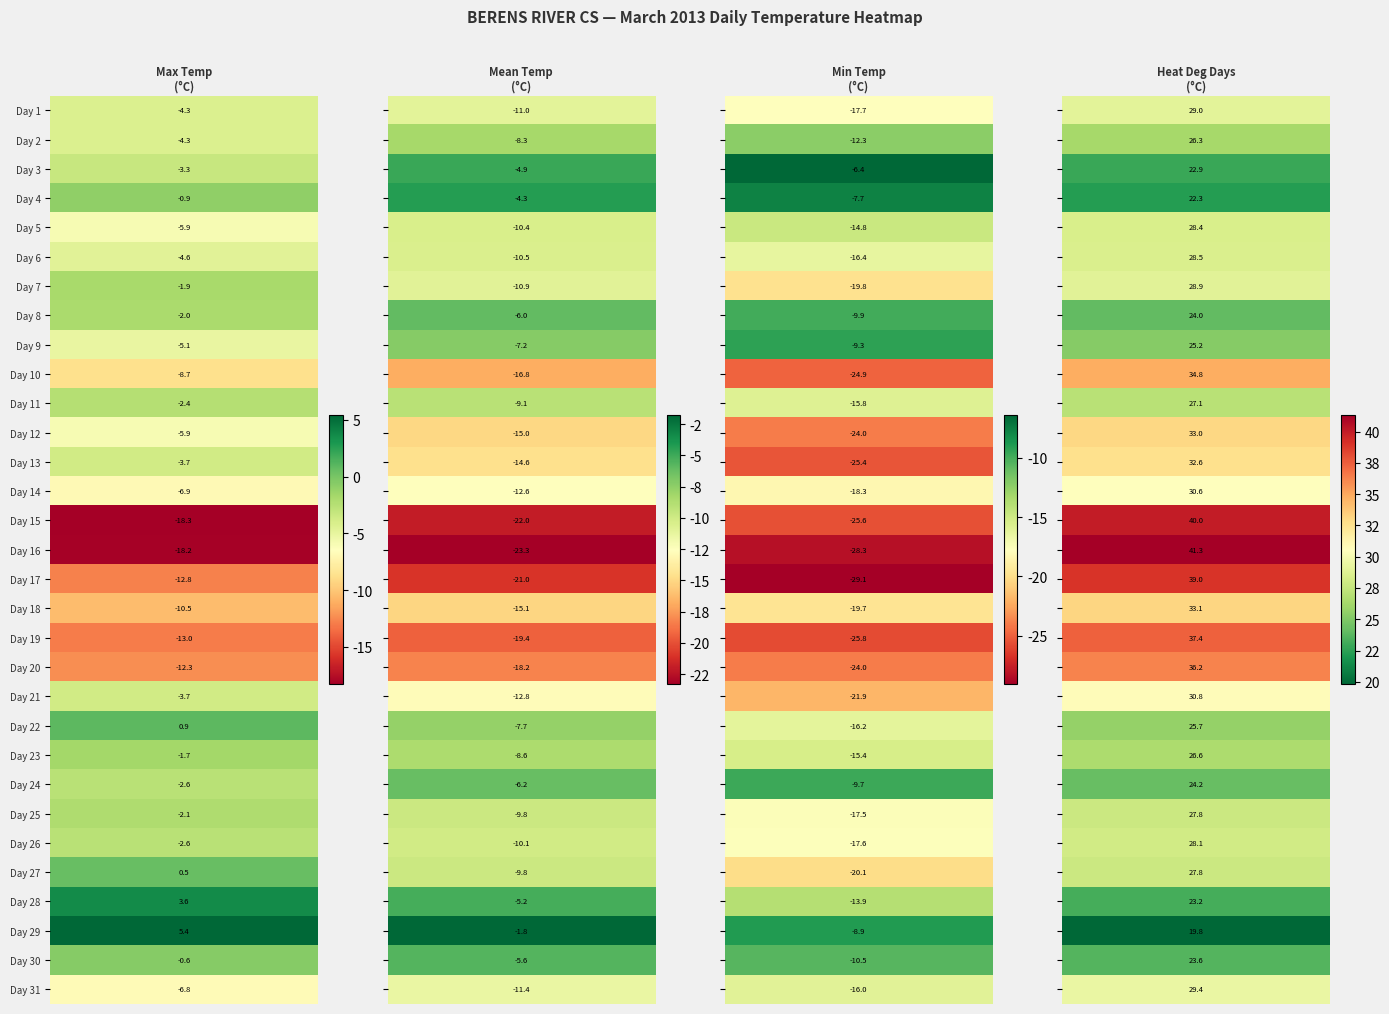

What is the sum of all heat_deg_days values?

907.6